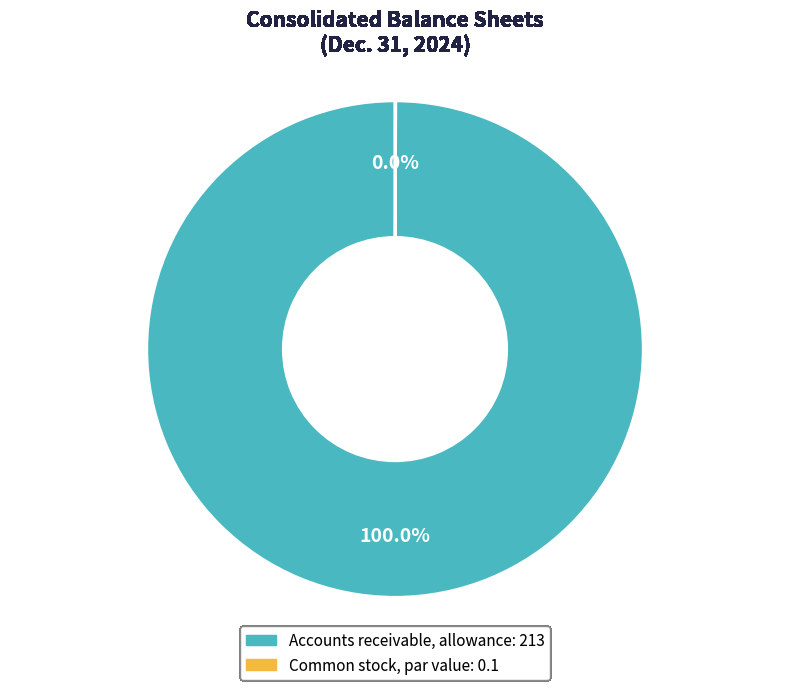

Which slice is the largest?

Accounts receivable, allowance